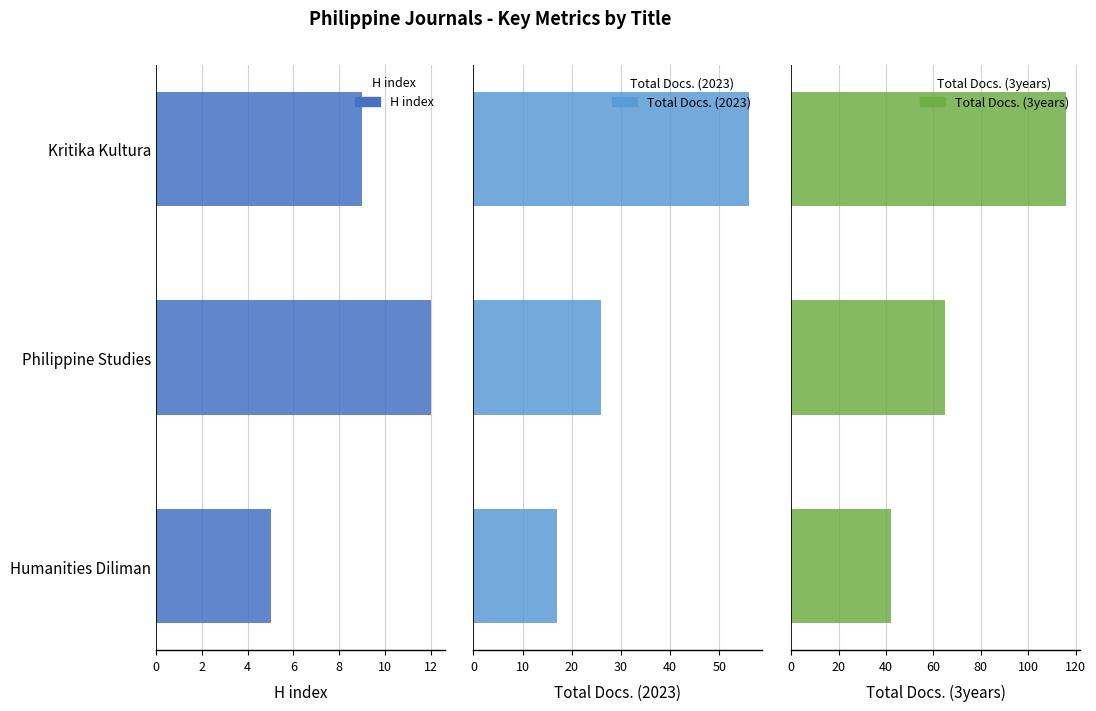

Are the bars grouped side by side (vs. stacked)?

Yes